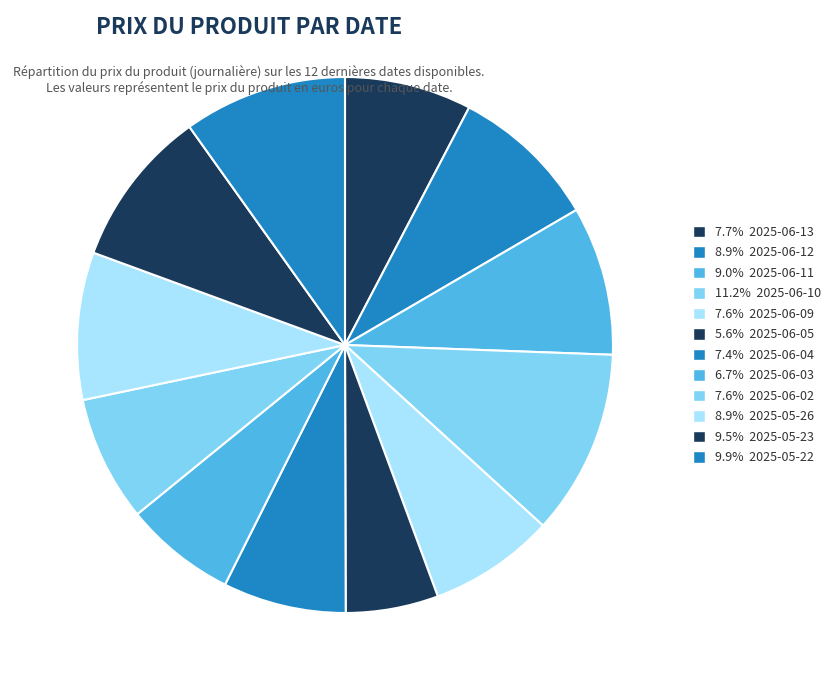

Rank the categories by value from highest to lowest.

2025-06-10, 2025-05-22, 2025-05-23, 2025-06-11, 2025-06-12, 2025-05-26, 2025-06-13, 2025-06-09, 2025-06-02, 2025-06-04, 2025-06-03, 2025-06-05